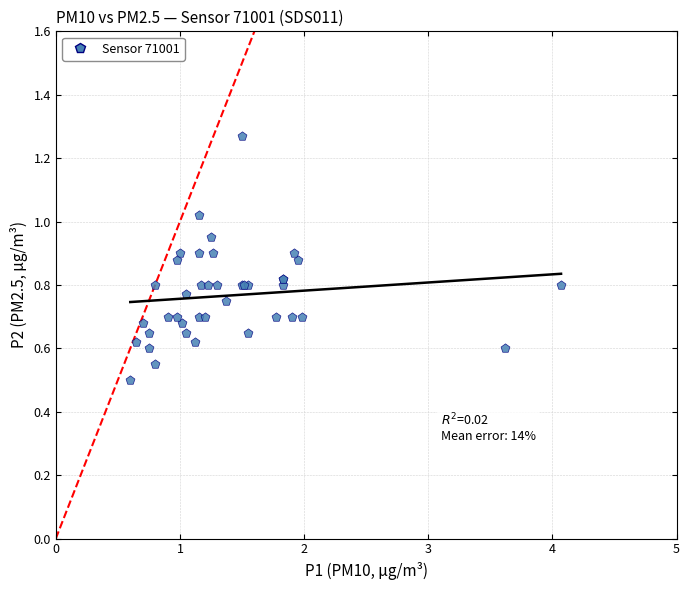

What Y value in the scatter plot is closest to 0?

0.5